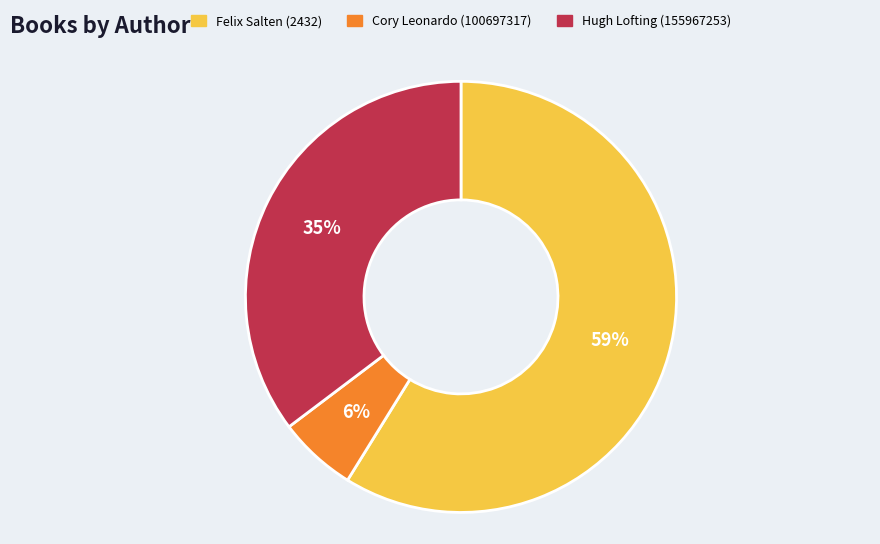

How many segments does this pie chart have?

3